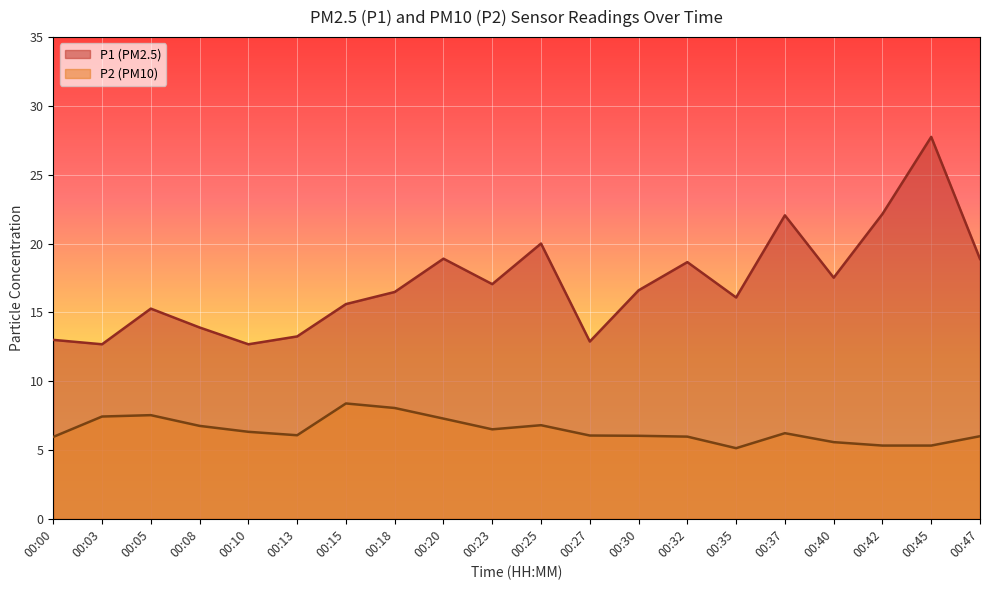

What is the difference between the P1 values at 00:40 and 00:18?

1.0